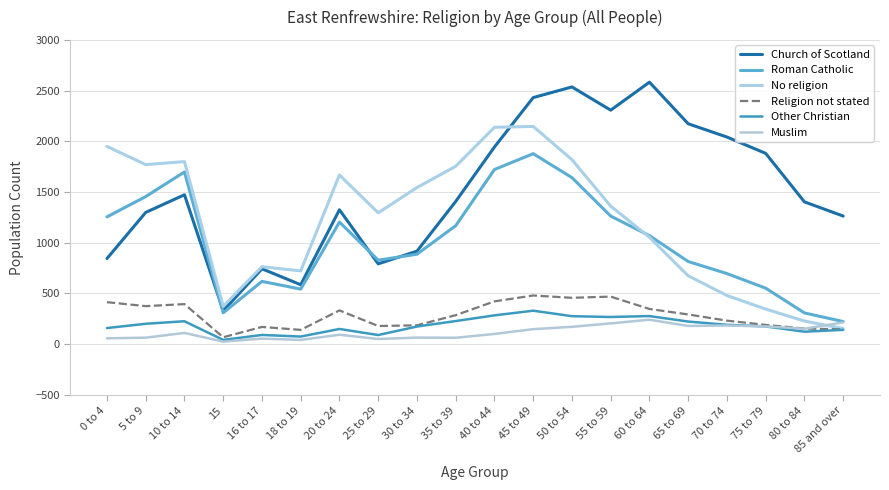

At 5 to 9, list the series in order from smallest to largest.

Muslim, Other Christian, Religion not stated, Church of Scotland, Roman Catholic, No religion